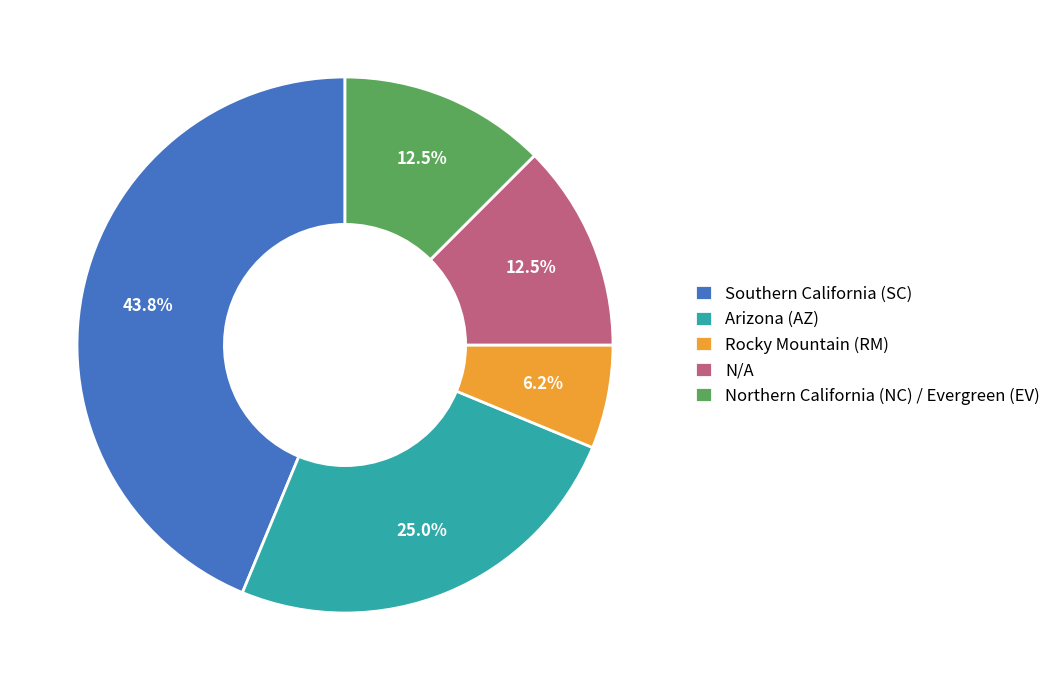

How much of the chart is everything except N/A?

87.5%